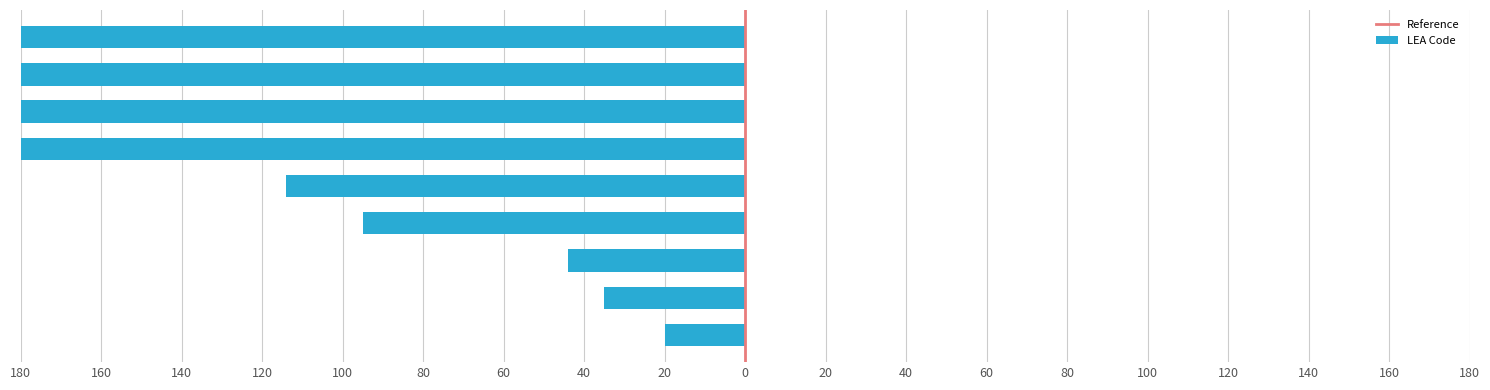

What value does the data have at New Bedford, to the nearest 50?

-200